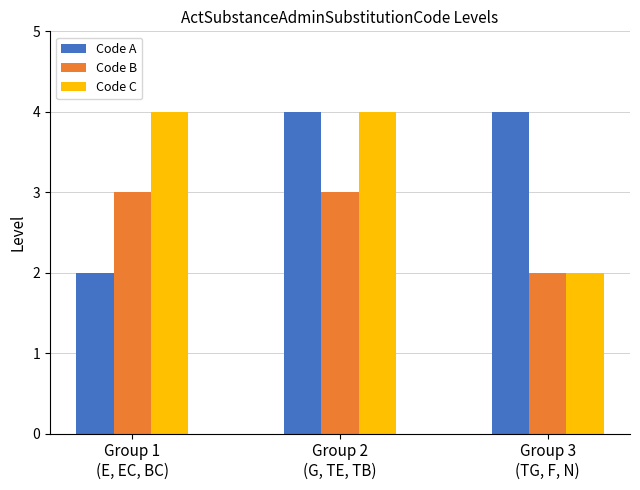

What is the label of the 1st bar from the left?

Group 1
(E, EC, BC)